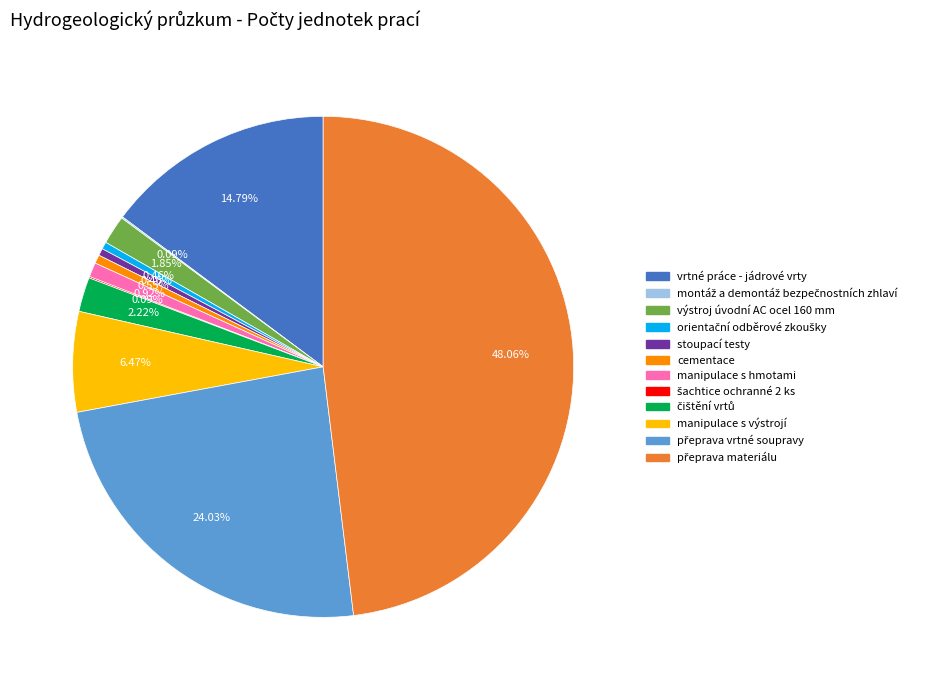

Is there any slice that represents more than half of the pie?

No